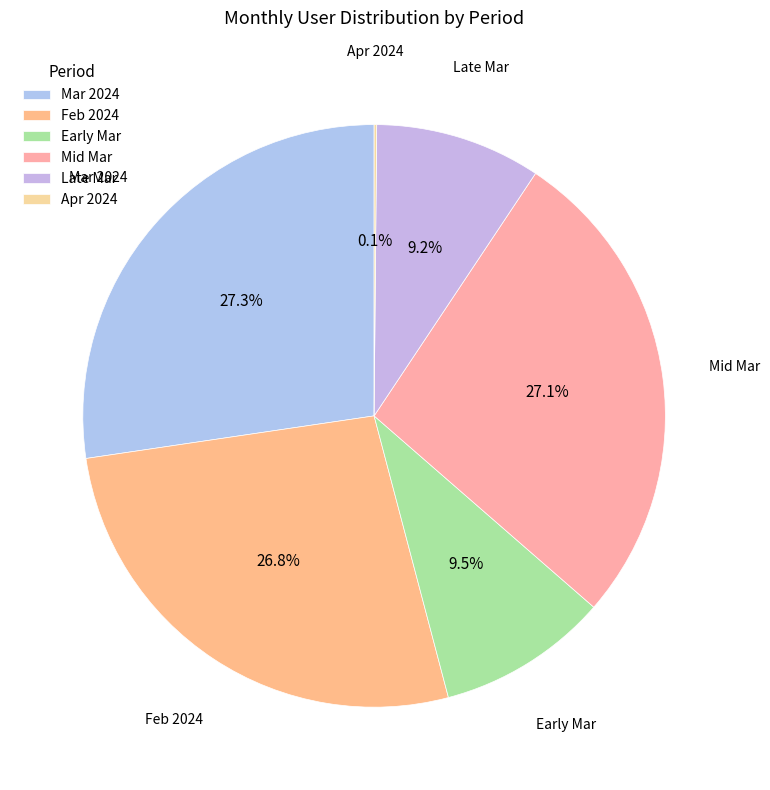

Between Mar 2024 and Feb 2024, which is larger?

Mar 2024